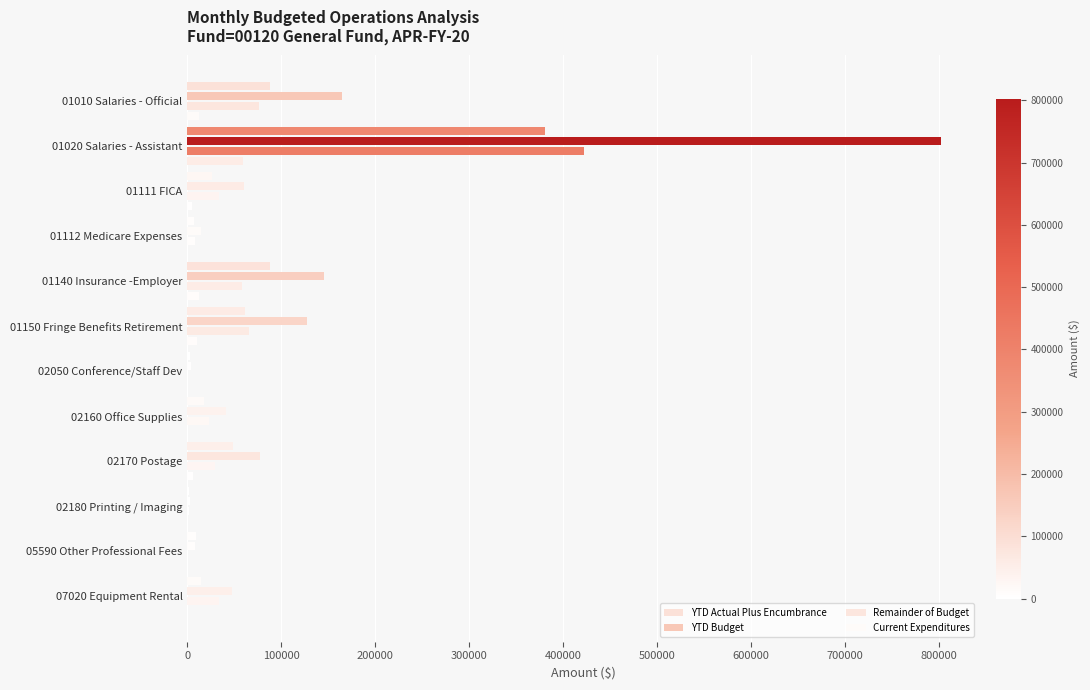

How many data points in Remainder of Budget are above 33378?

6